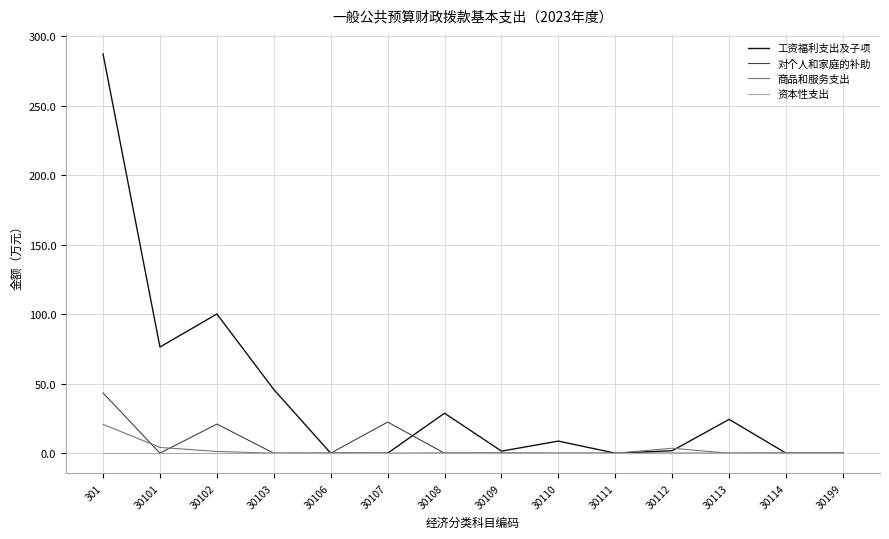

Rank the series by their maximum value, from lowest to highest.

资本性支出, 商品和服务支出, 对个人和家庭的补助, 工资福利支出及子项